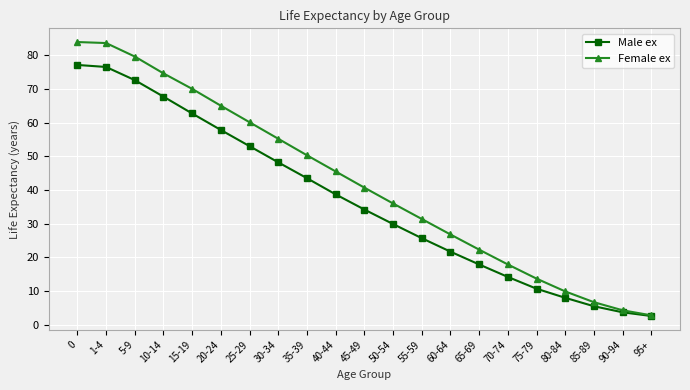

Which series changed the most between 5-9 and 40-44?

Female ex